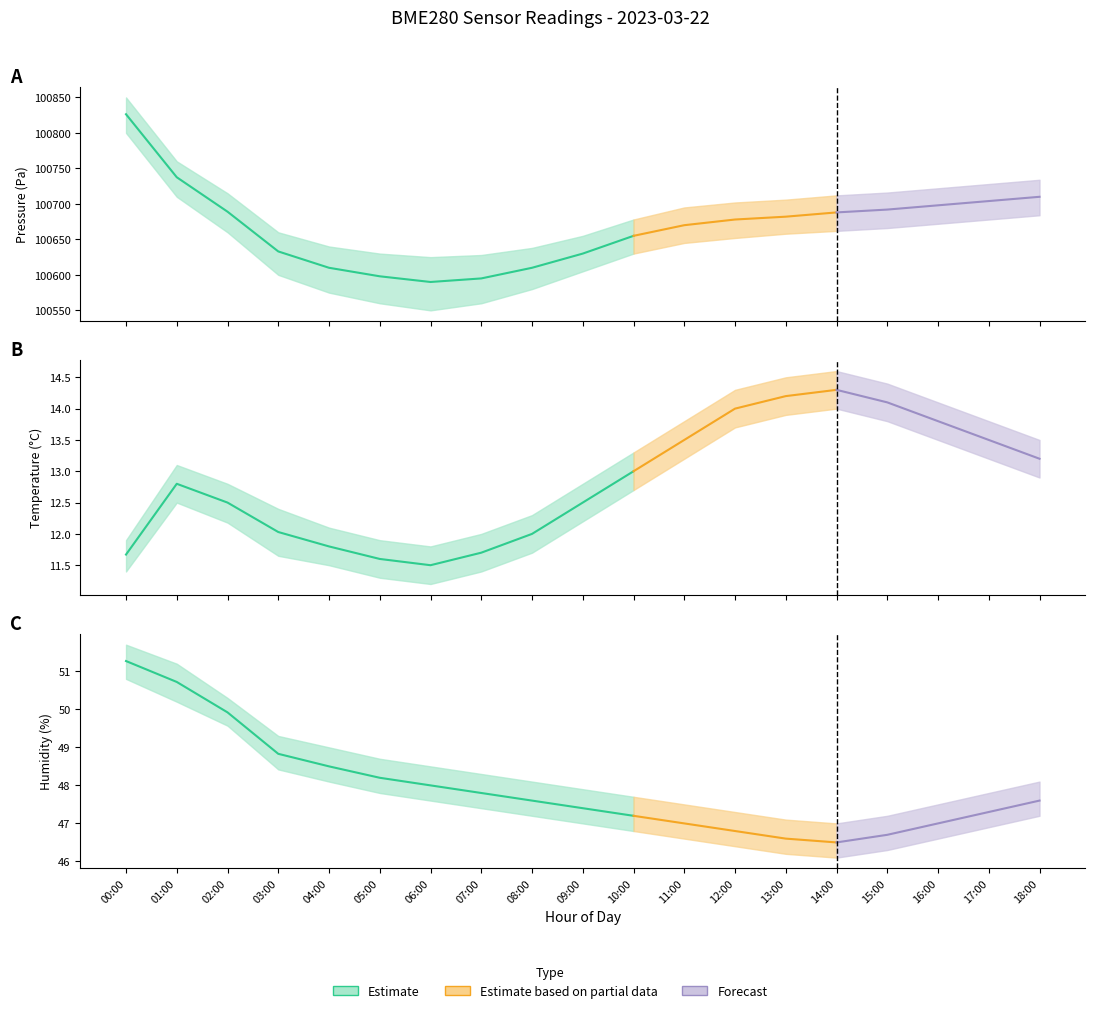

What is the difference between the highest and lowest values at 07:00?

100583.3